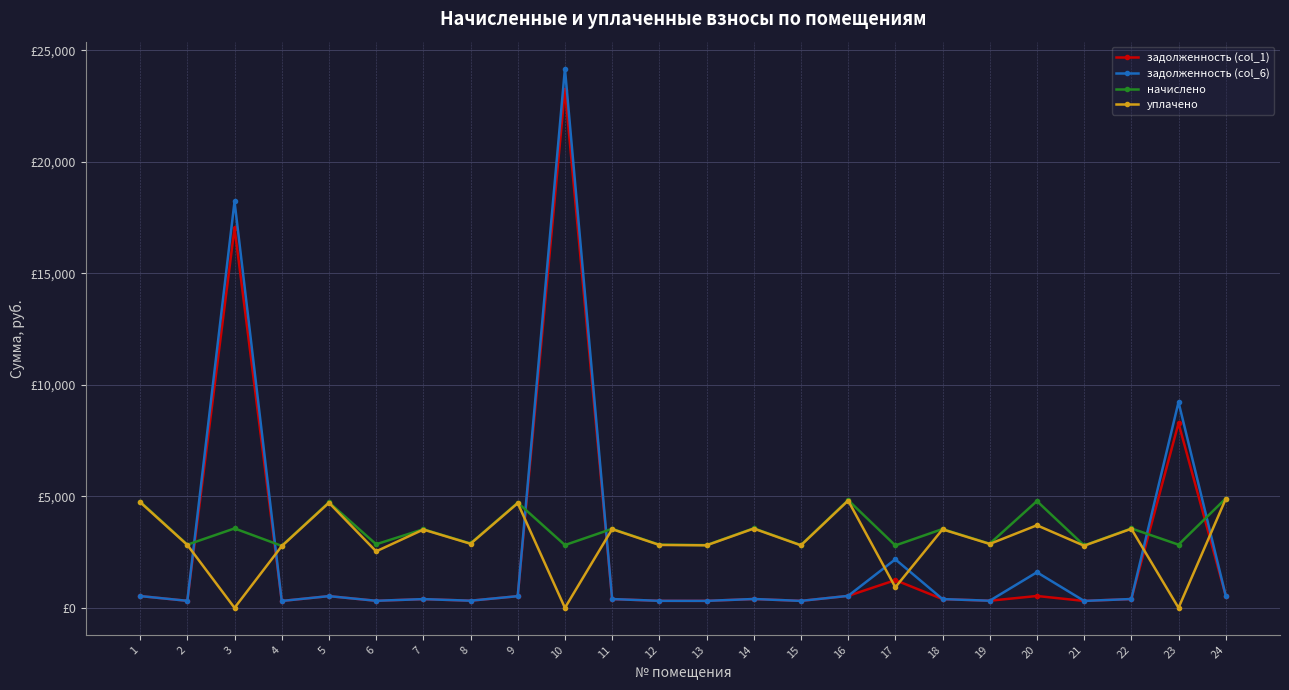

Reading left to right, what are all the values shown in this chart?

задолженность (col_1): 529.0	314.9	17039.7	308.9	526.1	316.8	391.8	320.8	524.1	23246.3	393.8	314.9	312.9	396.8	312.9	536.9	1243.6	392.8	319.8	532.0	310.9	395.8	8283.2	544.8
задолженность (col_6): 529.0	314.9	18227.1	308.9	526.1	316.8	391.8	320.8	524.1	24185.0	393.8	314.9	312.9	396.8	312.9	536.9	2176.4	392.8	319.8	1596.0	310.9	395.8	9227.8	544.8
начислено: 4761.3	2833.7	3562.1	2780.4	4734.6	2851.5	3526.6	2887.0	4716.9	2815.9	3544.3	2833.7	2815.9	3570.9	2815.9	4832.4	2798.2	3535.5	2878.1	4787.9	2798.2	3562.1	2833.7	4903.4
уплачено: 4740.9	2821.5	0.0	2768.5	4714.4	2534.3	3511.5	2874.7	4696.7	0.0	3529.1	2821.5	2803.9	3555.7	2803.9	4811.7	920.8	3520.3	2865.8	3703.4	2786.2	3546.9	0.0	4882.4